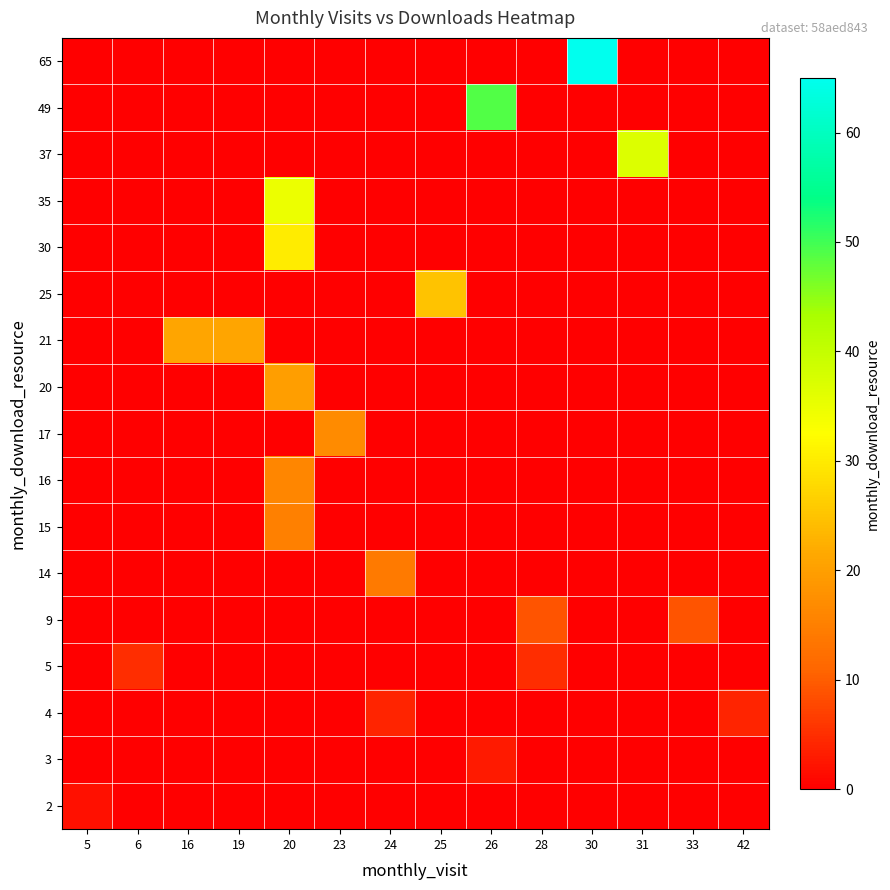

Reading right to left, extract all data points from this chart.

2: 42=0	33=0	31=0	30=0	28=0	26=0	25=0	24=0	23=0	20=0	19=0	16=0	6=0	5=2
3: 42=0	33=0	31=0	30=0	28=0	26=3	25=0	24=0	23=0	20=0	19=0	16=0	6=0	5=0
4: 42=4	33=0	31=0	30=0	28=0	26=0	25=0	24=4	23=0	20=0	19=0	16=0	6=0	5=0
5: 42=0	33=0	31=0	30=0	28=5	26=0	25=0	24=0	23=0	20=0	19=0	16=0	6=5	5=0
9: 42=0	33=9	31=0	30=0	28=9	26=0	25=0	24=0	23=0	20=0	19=0	16=0	6=0	5=0
14: 42=0	33=0	31=0	30=0	28=0	26=0	25=0	24=14	23=0	20=0	19=0	16=0	6=0	5=0
15: 42=0	33=0	31=0	30=0	28=0	26=0	25=0	24=0	23=0	20=15	19=0	16=0	6=0	5=0
16: 42=0	33=0	31=0	30=0	28=0	26=0	25=0	24=0	23=0	20=16	19=0	16=0	6=0	5=0
17: 42=0	33=0	31=0	30=0	28=0	26=0	25=0	24=0	23=17	20=0	19=0	16=0	6=0	5=0
20: 42=0	33=0	31=0	30=0	28=0	26=0	25=0	24=0	23=0	20=20	19=0	16=0	6=0	5=0
21: 42=0	33=0	31=0	30=0	28=0	26=0	25=0	24=0	23=0	20=0	19=21	16=21	6=0	5=0
25: 42=0	33=0	31=0	30=0	28=0	26=0	25=25	24=0	23=0	20=0	19=0	16=0	6=0	5=0
30: 42=0	33=0	31=0	30=0	28=0	26=0	25=0	24=0	23=0	20=30	19=0	16=0	6=0	5=0
35: 42=0	33=0	31=0	30=0	28=0	26=0	25=0	24=0	23=0	20=35	19=0	16=0	6=0	5=0
37: 42=0	33=0	31=37	30=0	28=0	26=0	25=0	24=0	23=0	20=0	19=0	16=0	6=0	5=0
49: 42=0	33=0	31=0	30=0	28=0	26=49	25=0	24=0	23=0	20=0	19=0	16=0	6=0	5=0
65: 42=0	33=0	31=0	30=65	28=0	26=0	25=0	24=0	23=0	20=0	19=0	16=0	6=0	5=0